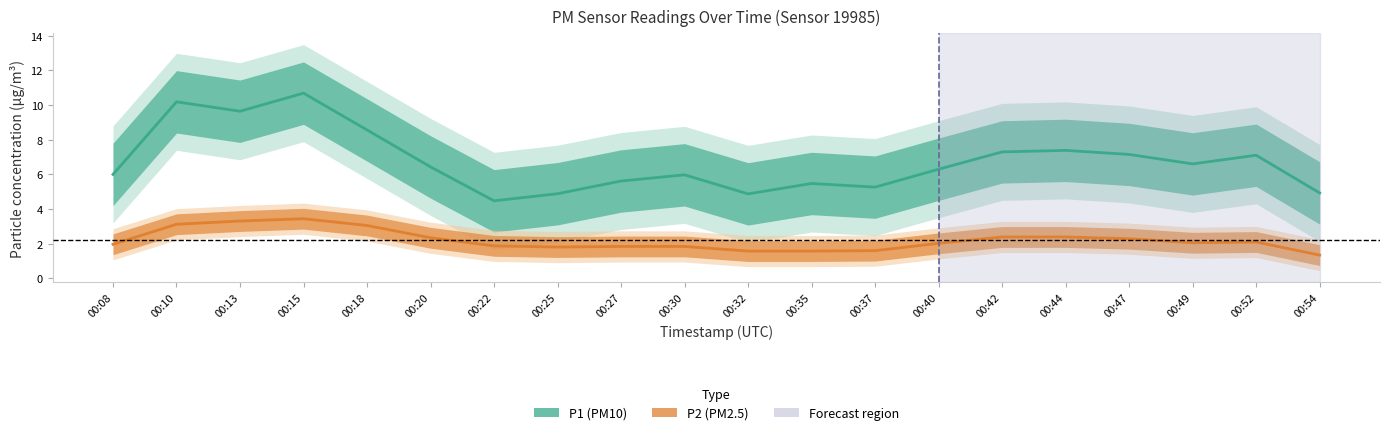

At how many categories does at least one series exceed 8?

4